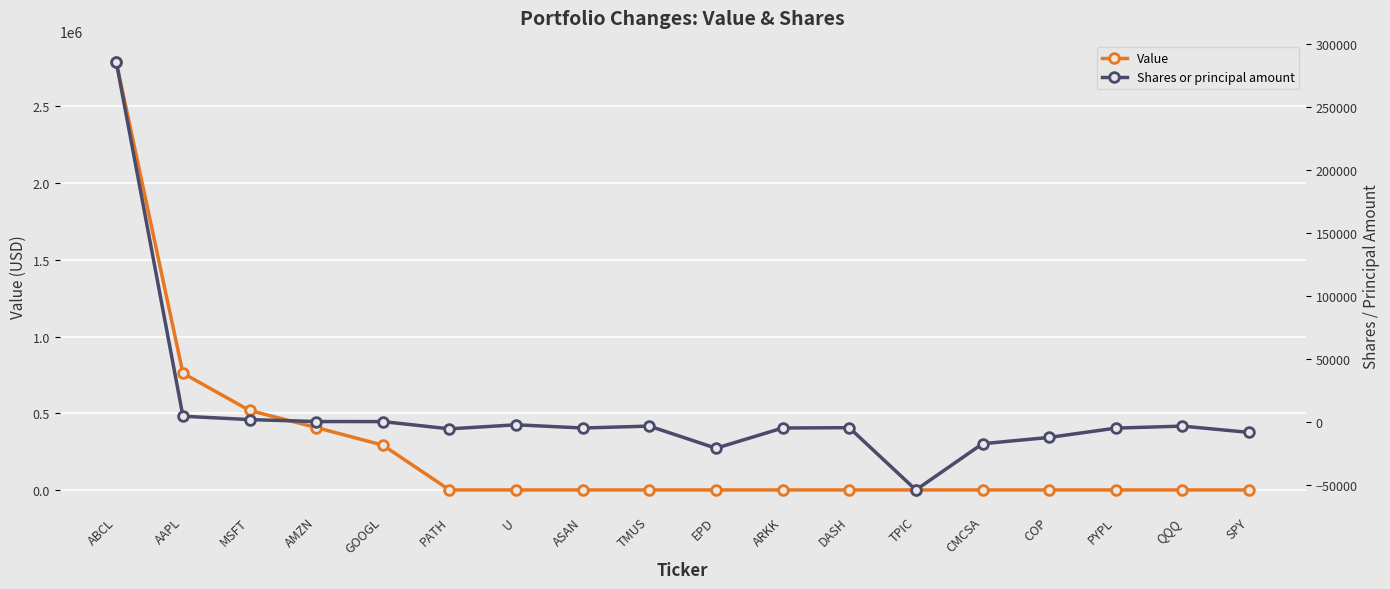

How many interior local valleys does the Shares or principal amount series have?

4